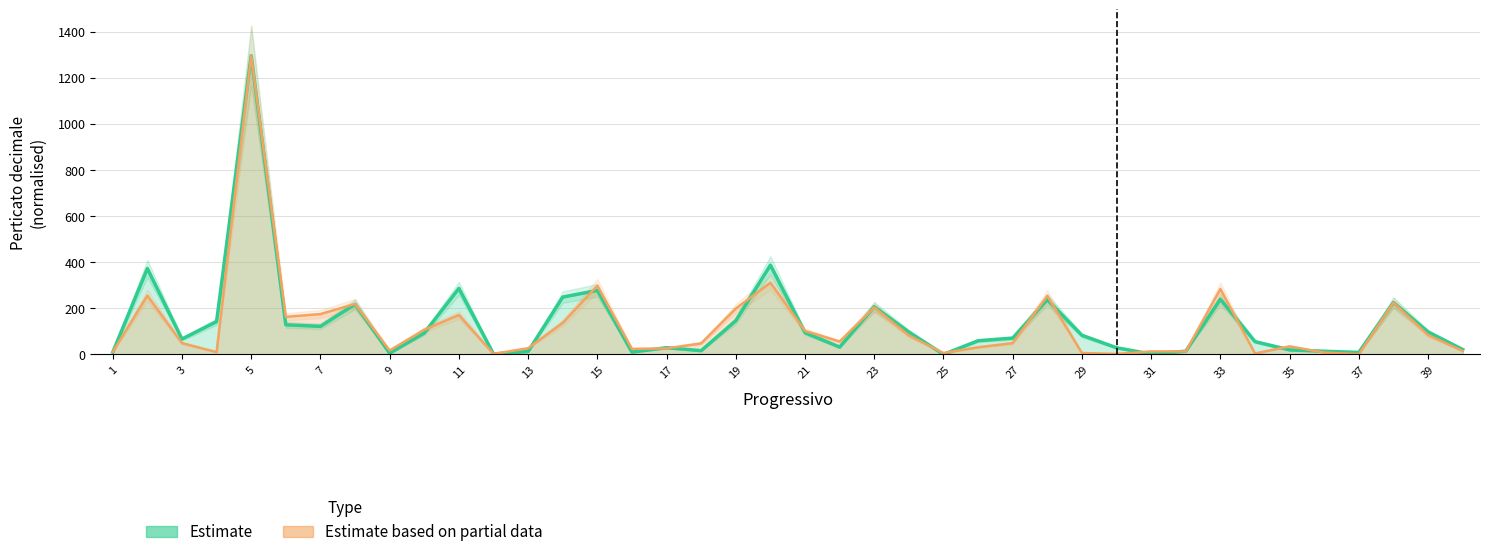

Reading right to left, list all the values displayed in this chart.

Totali proprietari: mq: 21.2	97.4	224.8	8.5	13.5	19.5	55.4	239.3	13.9	1.3	28.9	82.7	237.6	70.7	59.2	0.2	97.0	206.9	31.7	94.0	387.3	146.3	16.1	29.1	9.9	277.5	248.5	12.7	1.8	286.3	92.8	5.1	217.4	121.7	128.4	1295.7	142.2	66.8	372.6	9.3
Estimo totale in Soldi decimali: 15.0	84.0	224.0	1.0	8.0	35.0	4.0	283.9	13.0	13.0	2.0	6.0	254.0	49.0	31.0	6.0	82.0	204.0	56.0	102.0	310.9	199.0	48.0	26.0	24.0	297.9	137.0	27.0	2.0	171.0	107.0	17.0	219.0	175.0	163.0	1295.7	10.0	49.0	255.0	11.0